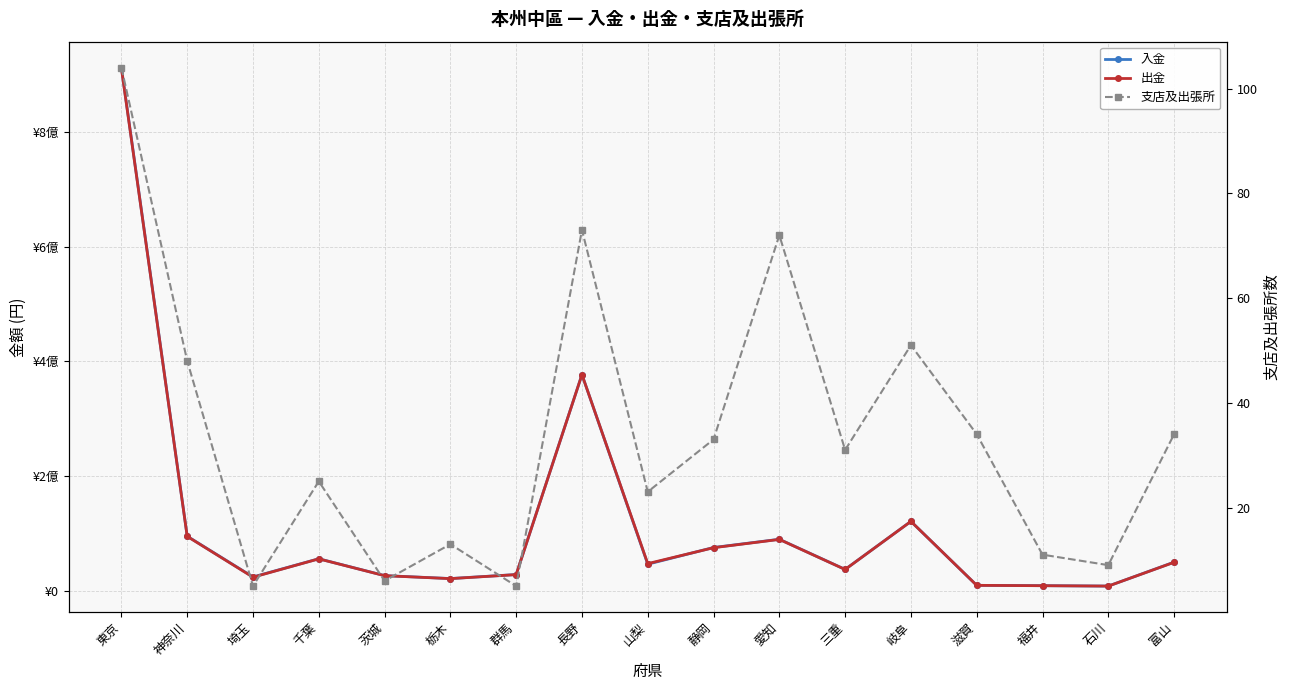

At 群馬, list the series in order from smallest to largest.

支店及出張所, 出金, 入金